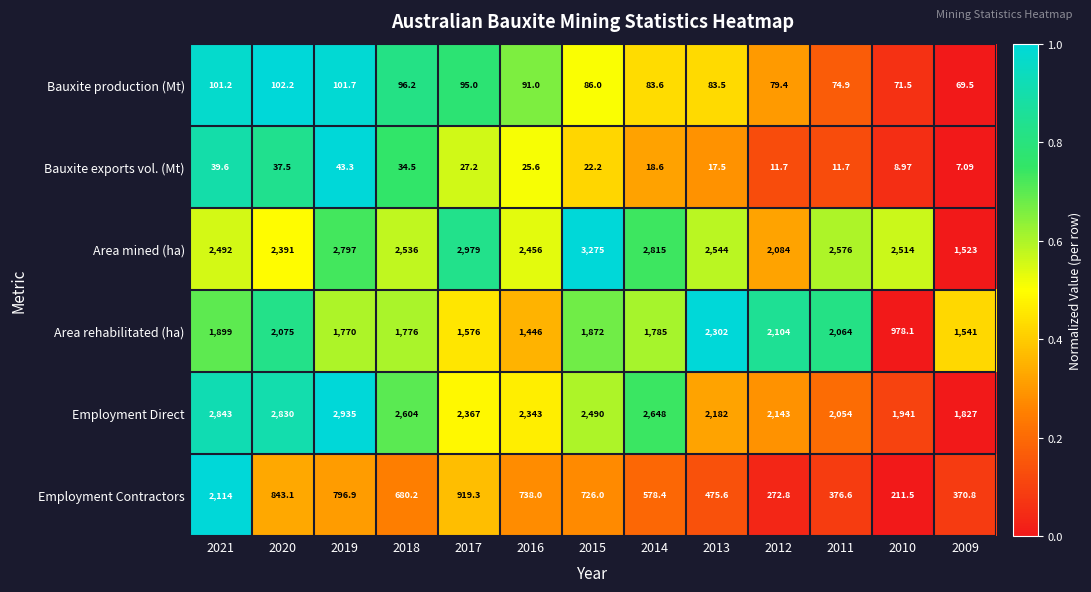

At 2019, list the series in order from smallest to largest.

Bauxite exports vol. (Mt), Bauxite production (Mt), Employment Contractors, Area rehabilitated (ha), Area mined (ha), Employment Direct